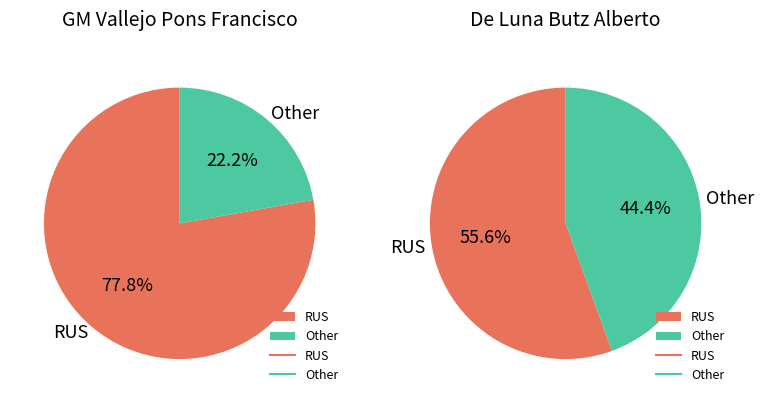

Which series has the widest spread of values?

GM Vallejo Pons Francisco